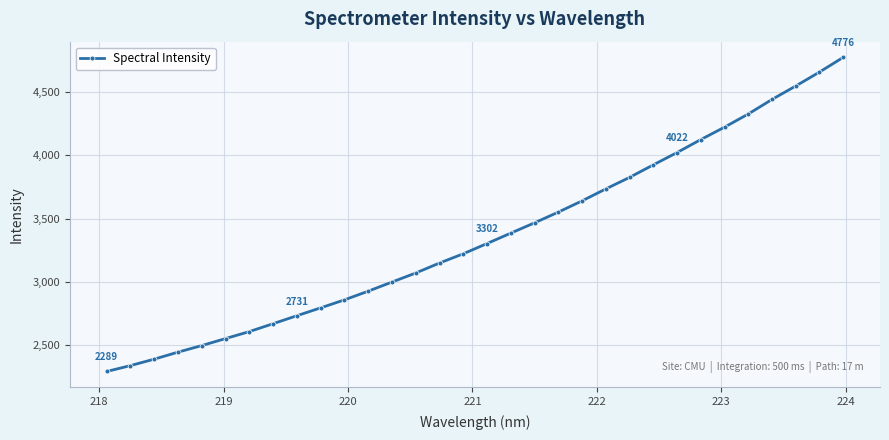

What is the difference between the maximum and second lowest values?

2439.6